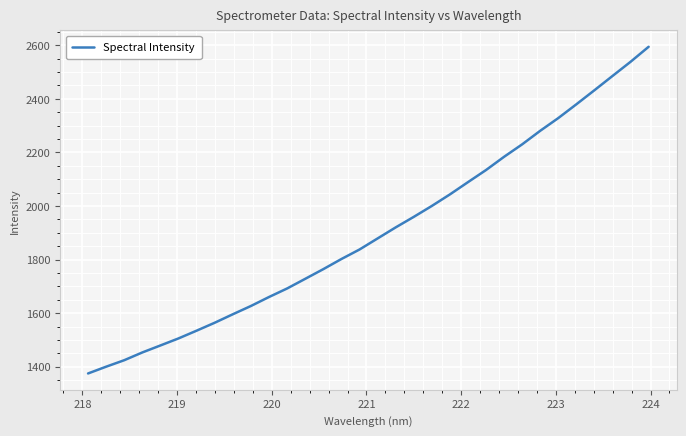

What is the difference between the maximum and minimum values?

1219.3